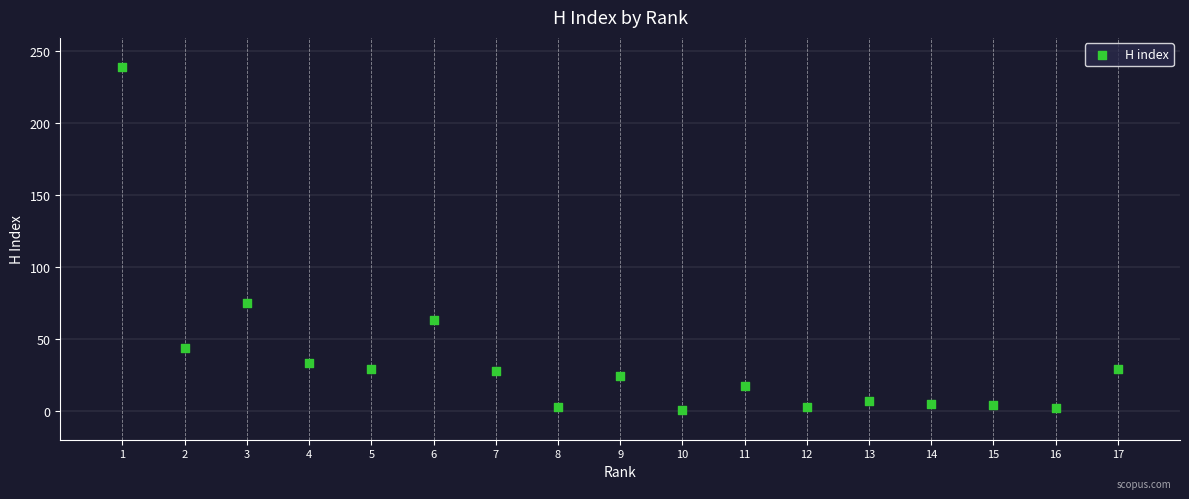

What is the range of Y values (max minus min)?

238